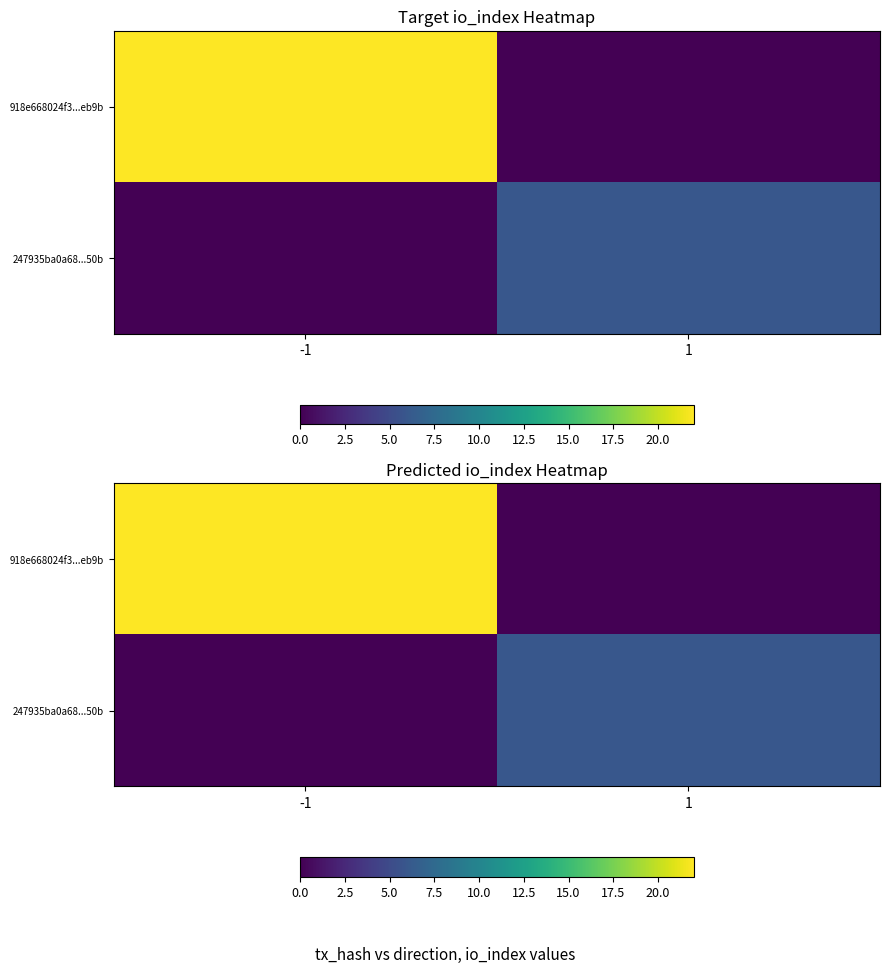

Rank the series at 1 from lowest to highest value.

918e668024f3...eb9b, 247935ba0a68...50b